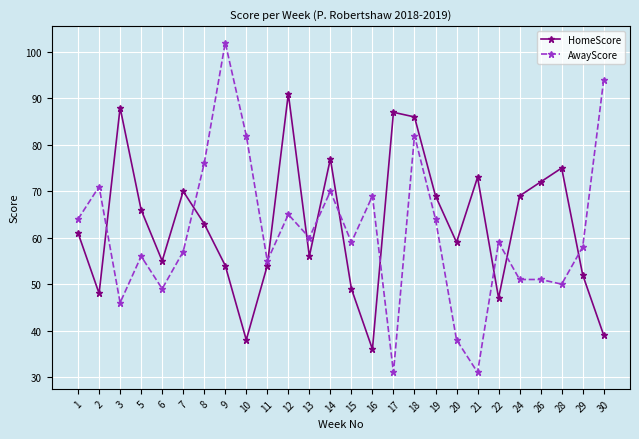

Reading right to left, transcribe all the data shown in this chart.

HomeScore: 39	52	75	72	69	47	73	59	69	86	87	36	49	77	56	91	54	38	54	63	70	55	66	88	48	61
AwayScore: 94	58	50	51	51	59	31	38	64	82	31	69	59	70	60	65	55	82	102	76	57	49	56	46	71	64